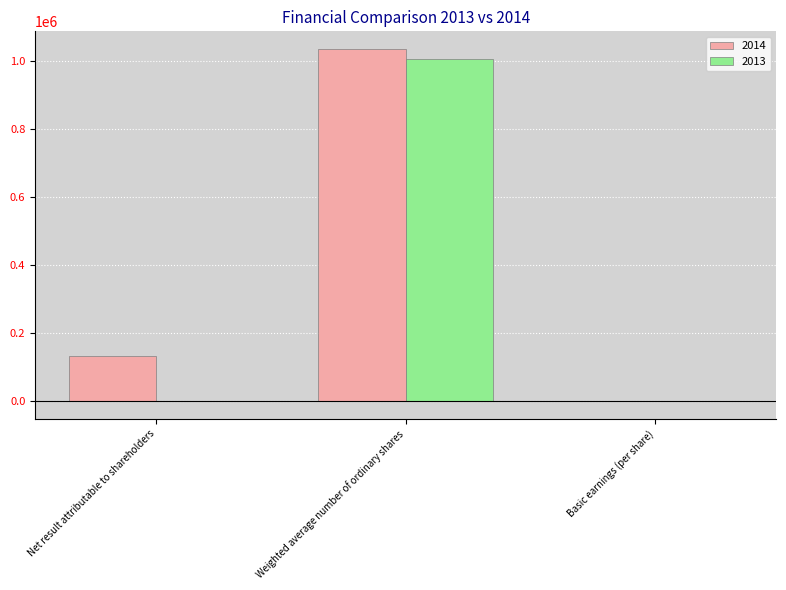

Where does the 2013 series first go above 0?

Weighted average number of ordinary shares